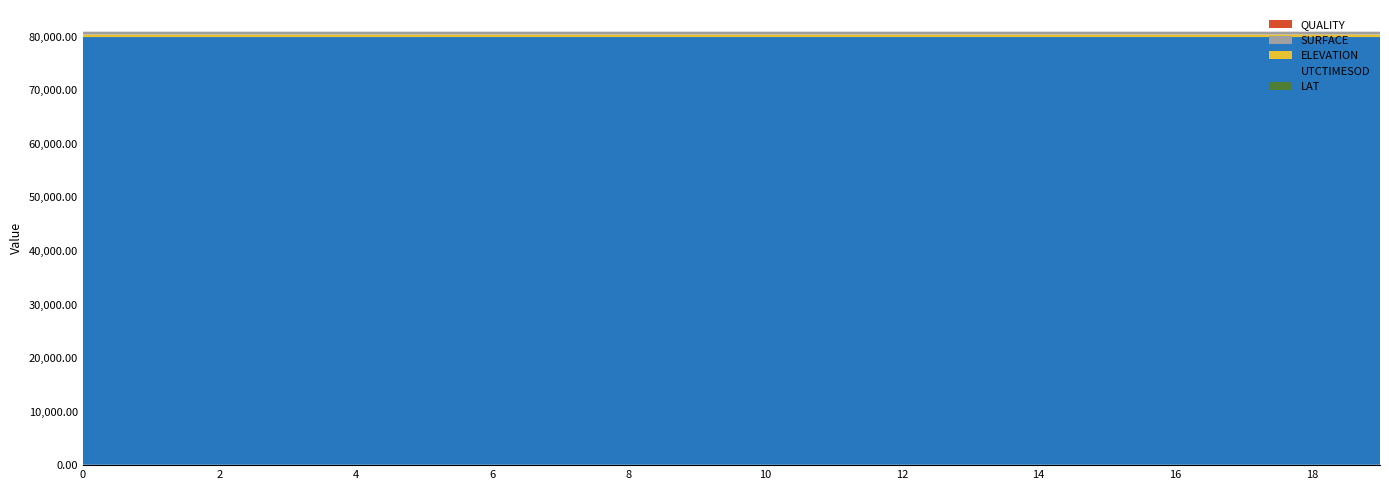

Reading right to left, list all the values displayed in this chart.

LAT: 19=70.6	18=70.6	17=70.6	16=70.6	15=70.6	14=70.6	13=70.6	12=70.6	11=70.6	10=70.6	9=70.6	8=70.6	7=70.6	6=70.6	5=70.6	4=70.6	3=70.6	2=70.6	1=70.6	2013032201114=70.6
UTCTIMESOD: 19=79869.1	18=79869.0	17=79868.9	16=79868.8	15=79868.6	14=79868.5	13=79868.4	12=79868.3	11=79868.1	10=79868.0	9=79867.7	8=79867.6	7=79867.5	6=79867.4	5=79867.2	4=79867.1	3=79867.0	2=79866.8	1=79866.7	2013032201114=79866.6
ELEVATION: 19=481.7	18=481.7	17=481.7	16=481.7	15=481.7	14=481.8	13=481.8	12=481.8	11=481.8	10=481.8	9=481.8	8=481.8	7=481.8	6=481.7	5=481.7	4=481.7	3=481.7	2=481.7	1=481.6	2013032201114=481.6
SURFACE: 19=521.0	18=521.0	17=521.0	16=521.0	15=521.0	14=521.0	13=521.0	12=521.0	11=521.0	10=521.0	9=521.0	8=521.0	7=521.0	6=521.0	5=521.0	4=521.0	3=521.0	2=521.0	1=521.0	2013032201114=520.5
QUALITY: 19=0.0	18=0.0	17=0.0	16=0.0	15=0.0	14=0.0	13=0.0	12=0.0	11=0.0	10=0.0	9=0.0	8=0.0	7=0.0	6=0.0	5=0.0	4=0.0	3=0.0	2=0.0	1=0.0	2013032201114=0.0